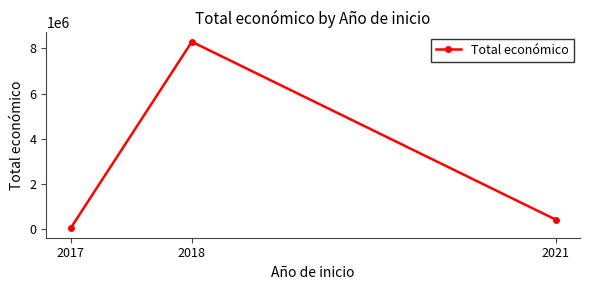

The value at 2021 is 430411. True or false?

True